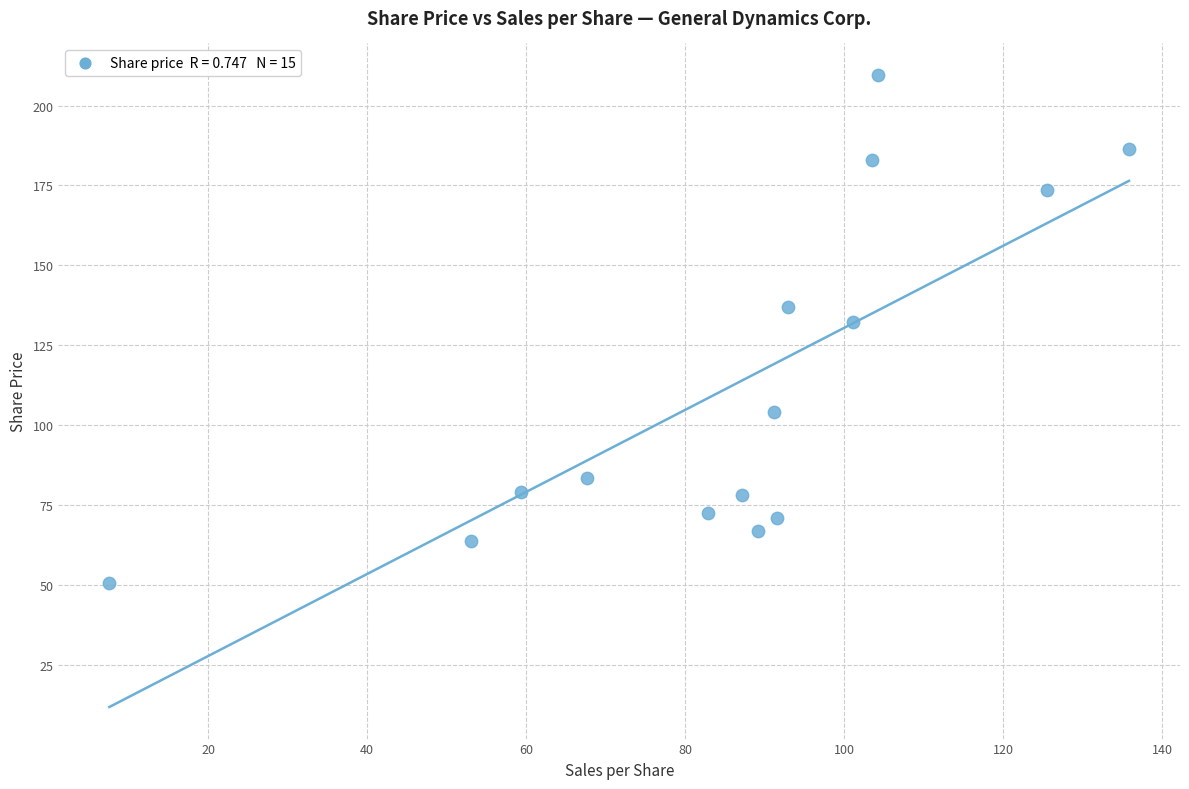

What is the range of X values (max minus min)?

128.3